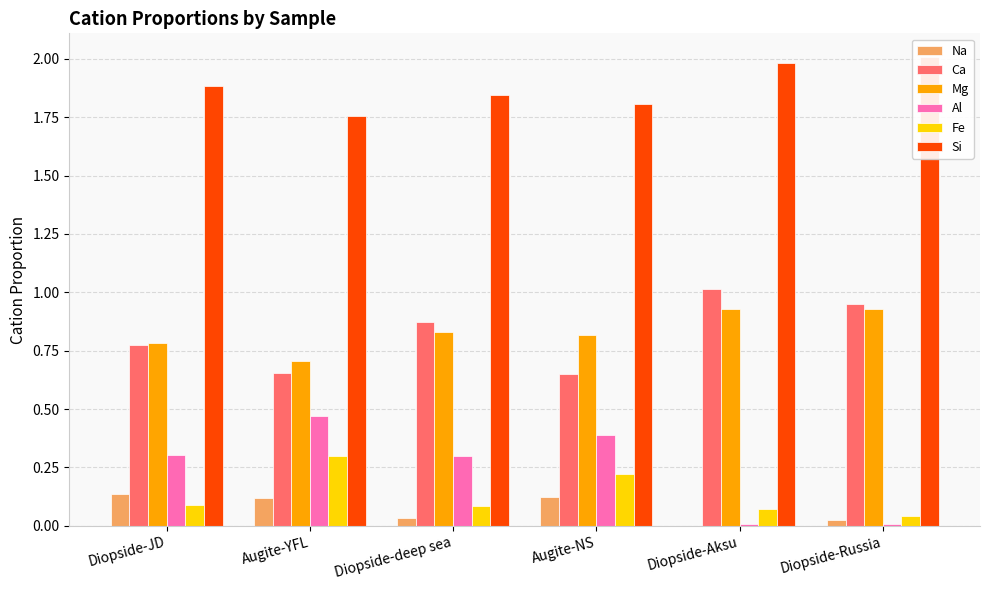

Reading left to right, extract all data points from this chart.

Na: 0.1	0.1	0.0	0.1	0.0	0.0
Ca: 0.8	0.7	0.9	0.6	1.0	1.0
Mg: 0.8	0.7	0.8	0.8	0.9	0.9
Al: 0.3	0.5	0.3	0.4	0.0	0.0
Fe: 0.1	0.3	0.1	0.2	0.1	0.0
Si: 1.9	1.8	1.8	1.8	2.0	2.0